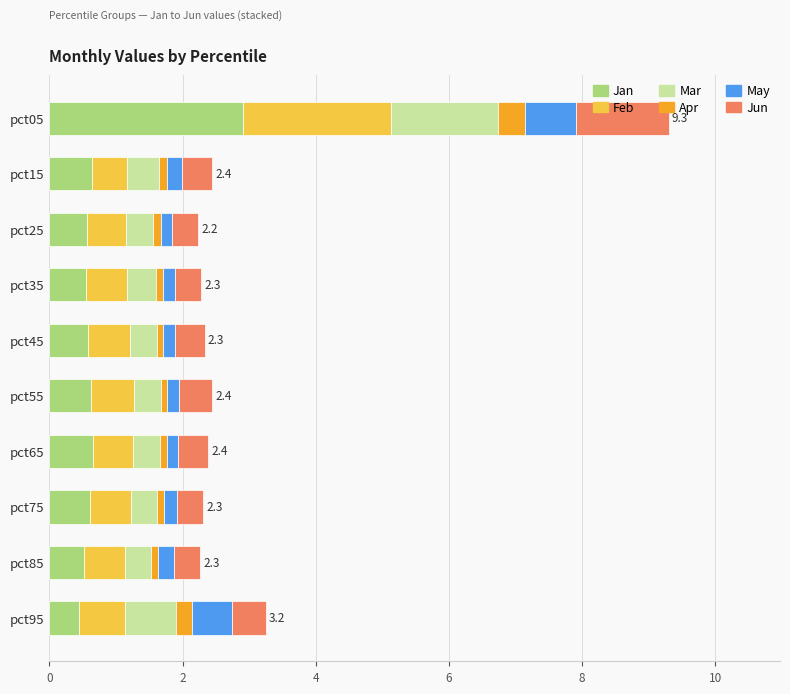

What is the sum of all Jan values?

8.1